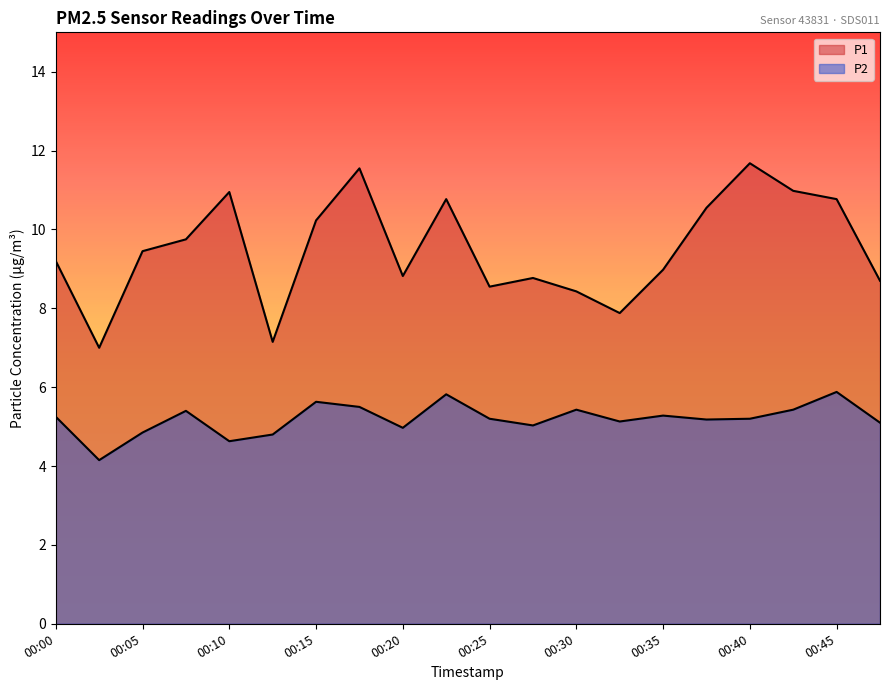

Count the number of categories in the chart.

20